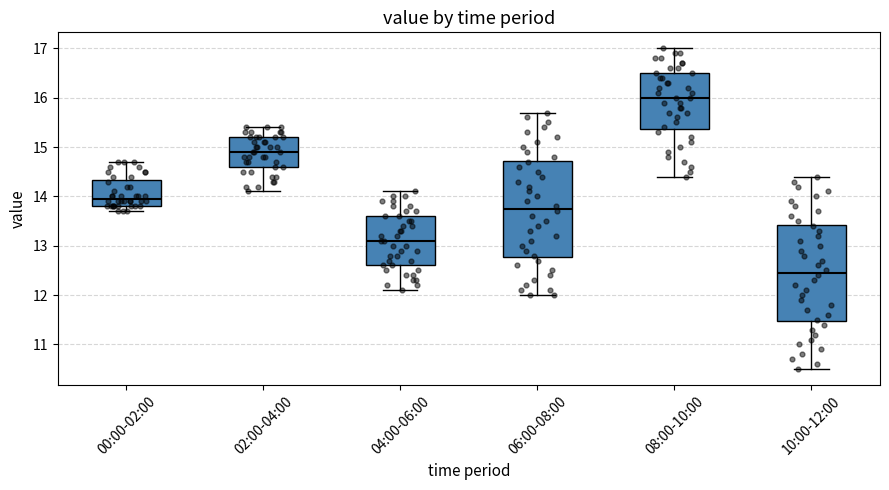

Which box has the lowest median line?

10:00-12:00